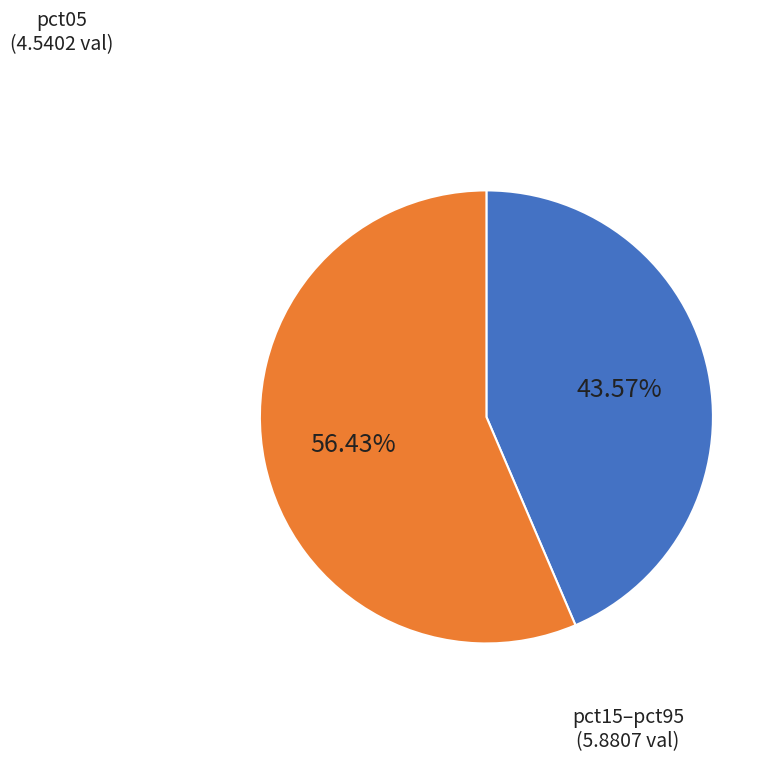

How many segments does this pie chart have?

2